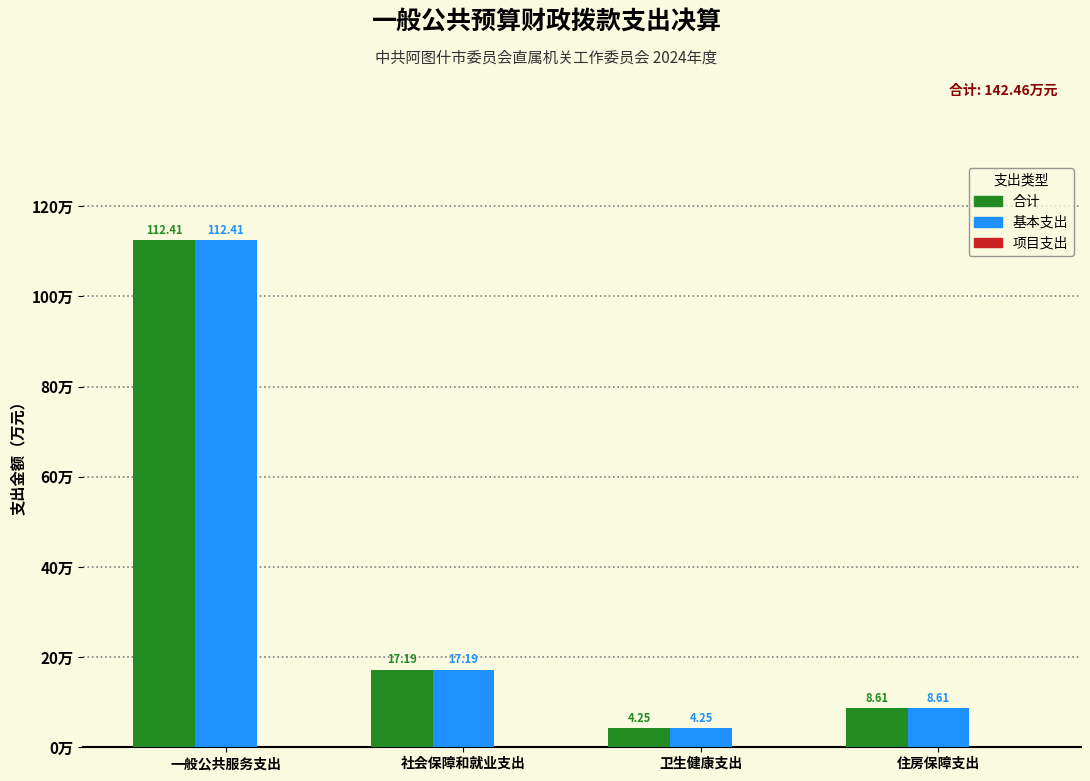

Where does the 基本支出 series first go above 17?

一般公共服务支出